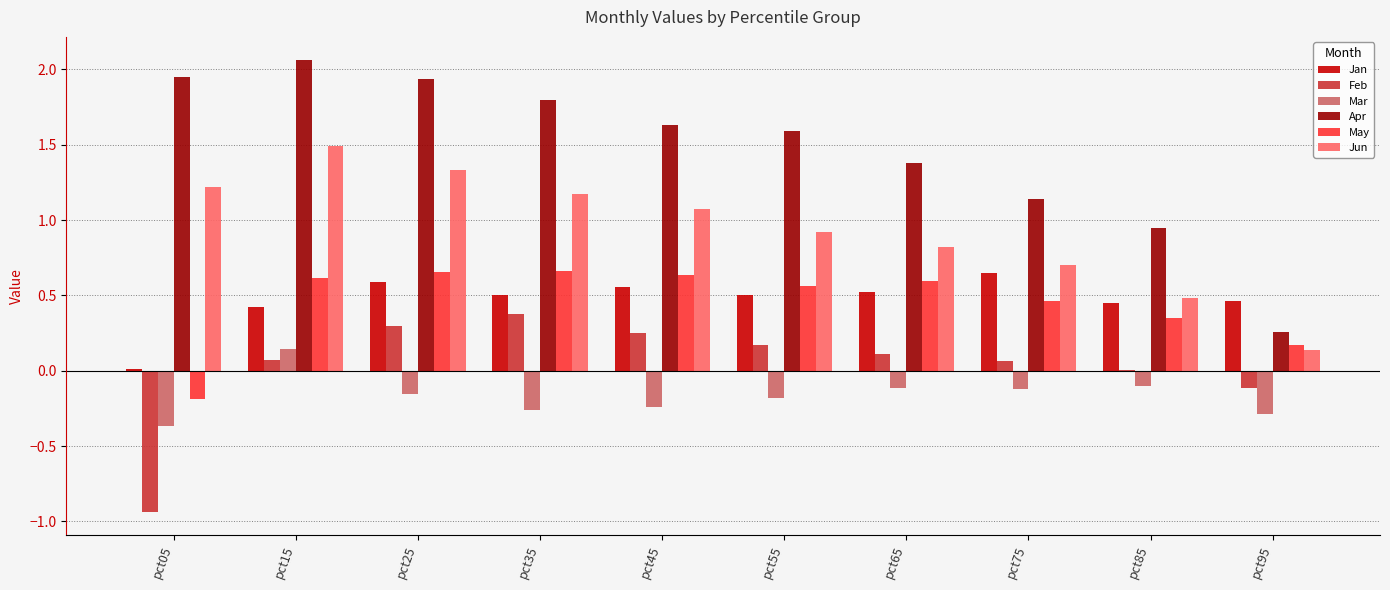

True or false: May has a value of 0.4 at pct85.

True